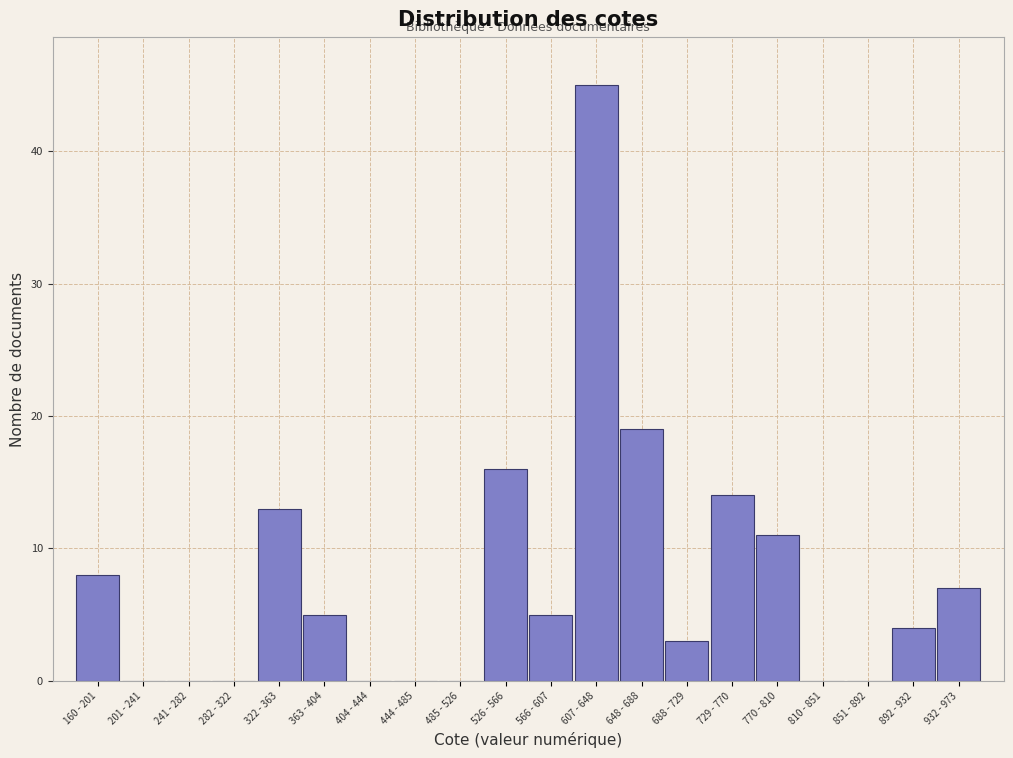

Reading right to left, transcribe all the data shown in this chart.

932 - 973=7	892 - 932=4	851 - 892=0	810 - 851=0	770 - 810=11	729 - 770=14	688 - 729=3	648 - 688=19	607 - 648=45	566 - 607=5	526 - 566=16	485 - 526=0	444 - 485=0	404 - 444=0	363 - 404=5	322 - 363=13	282 - 322=0	241 - 282=0	201 - 241=0	160 - 201=8